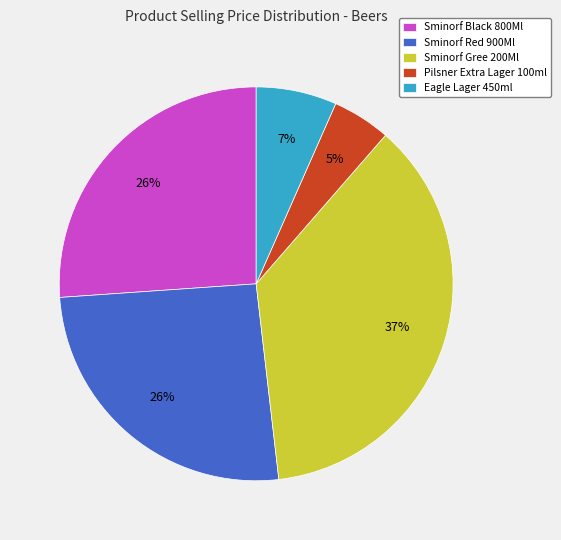

Between Eagle Lager 450ml and Sminorf Gree 200Ml, which is larger?

Sminorf Gree 200Ml